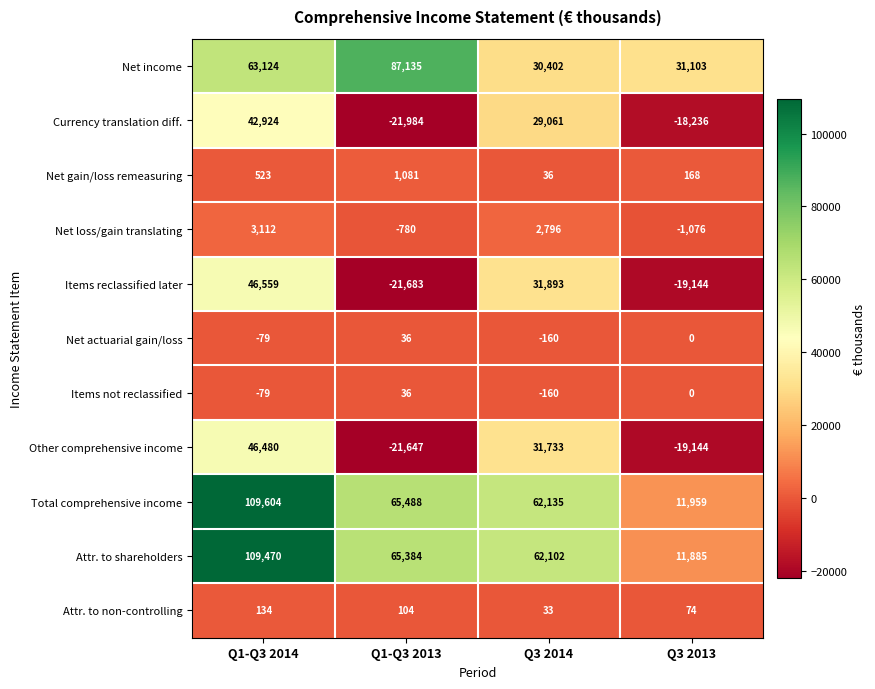

How many data points does each series have?

4